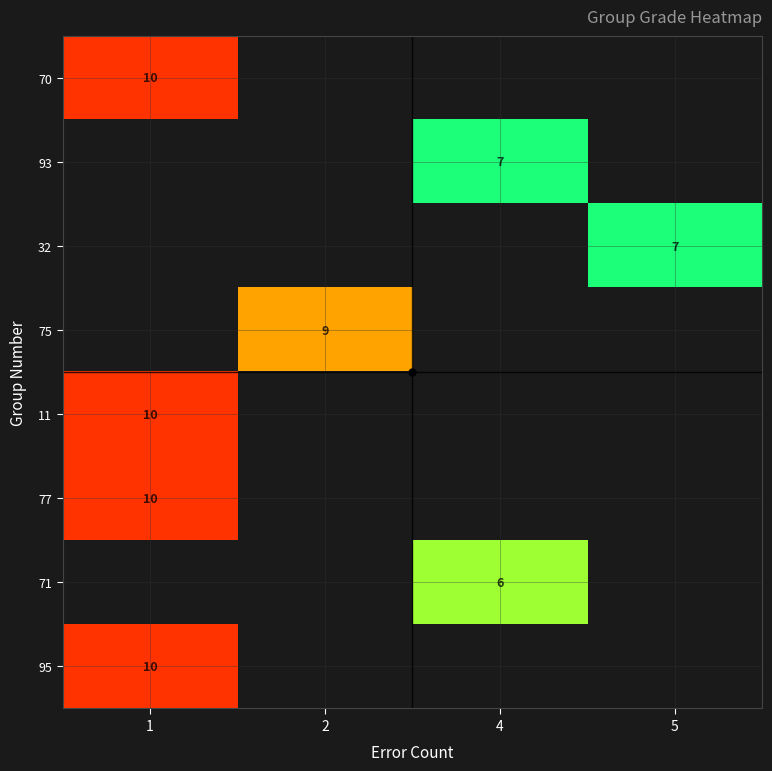

At how many categories does at least one series exceed 8?

2